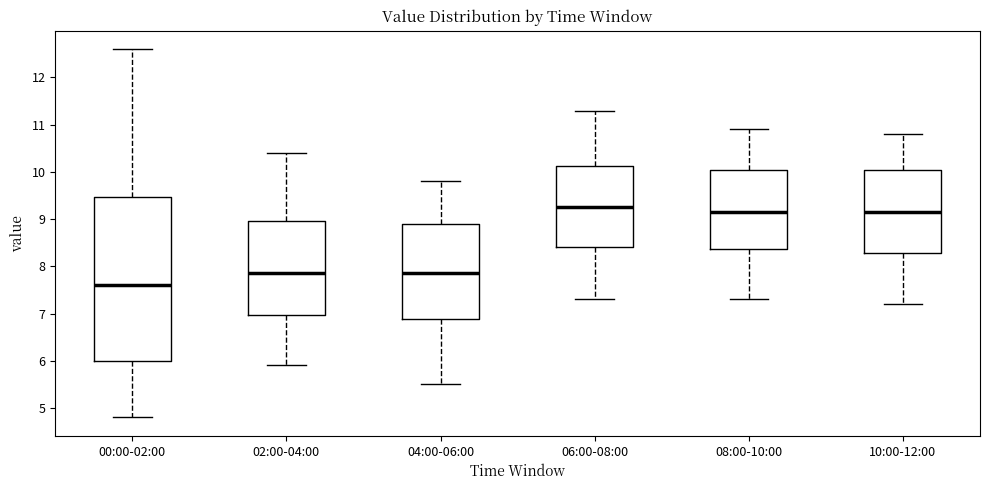

Reading left to right, read every box against the y-axis: the position of its median line, the range the box covers, and the ends of its whiskers. The values are not printed on the chart, so give them approximately, as read against the axis.

00:00-02:00: median 7.6, box 6.0 to 9.5, whiskers 4.8 to 12.6
02:00-04:00: median 7.9, box 7.0 to 9.0, whiskers 5.9 to 10.4
04:00-06:00: median 7.9, box 6.9 to 8.9, whiskers 5.5 to 9.8
06:00-08:00: median 9.3, box 8.4 to 10.1, whiskers 7.3 to 11.3
08:00-10:00: median 9.2, box 8.4 to 10.1, whiskers 7.3 to 10.9
10:00-12:00: median 9.2, box 8.3 to 10.1, whiskers 7.2 to 10.8